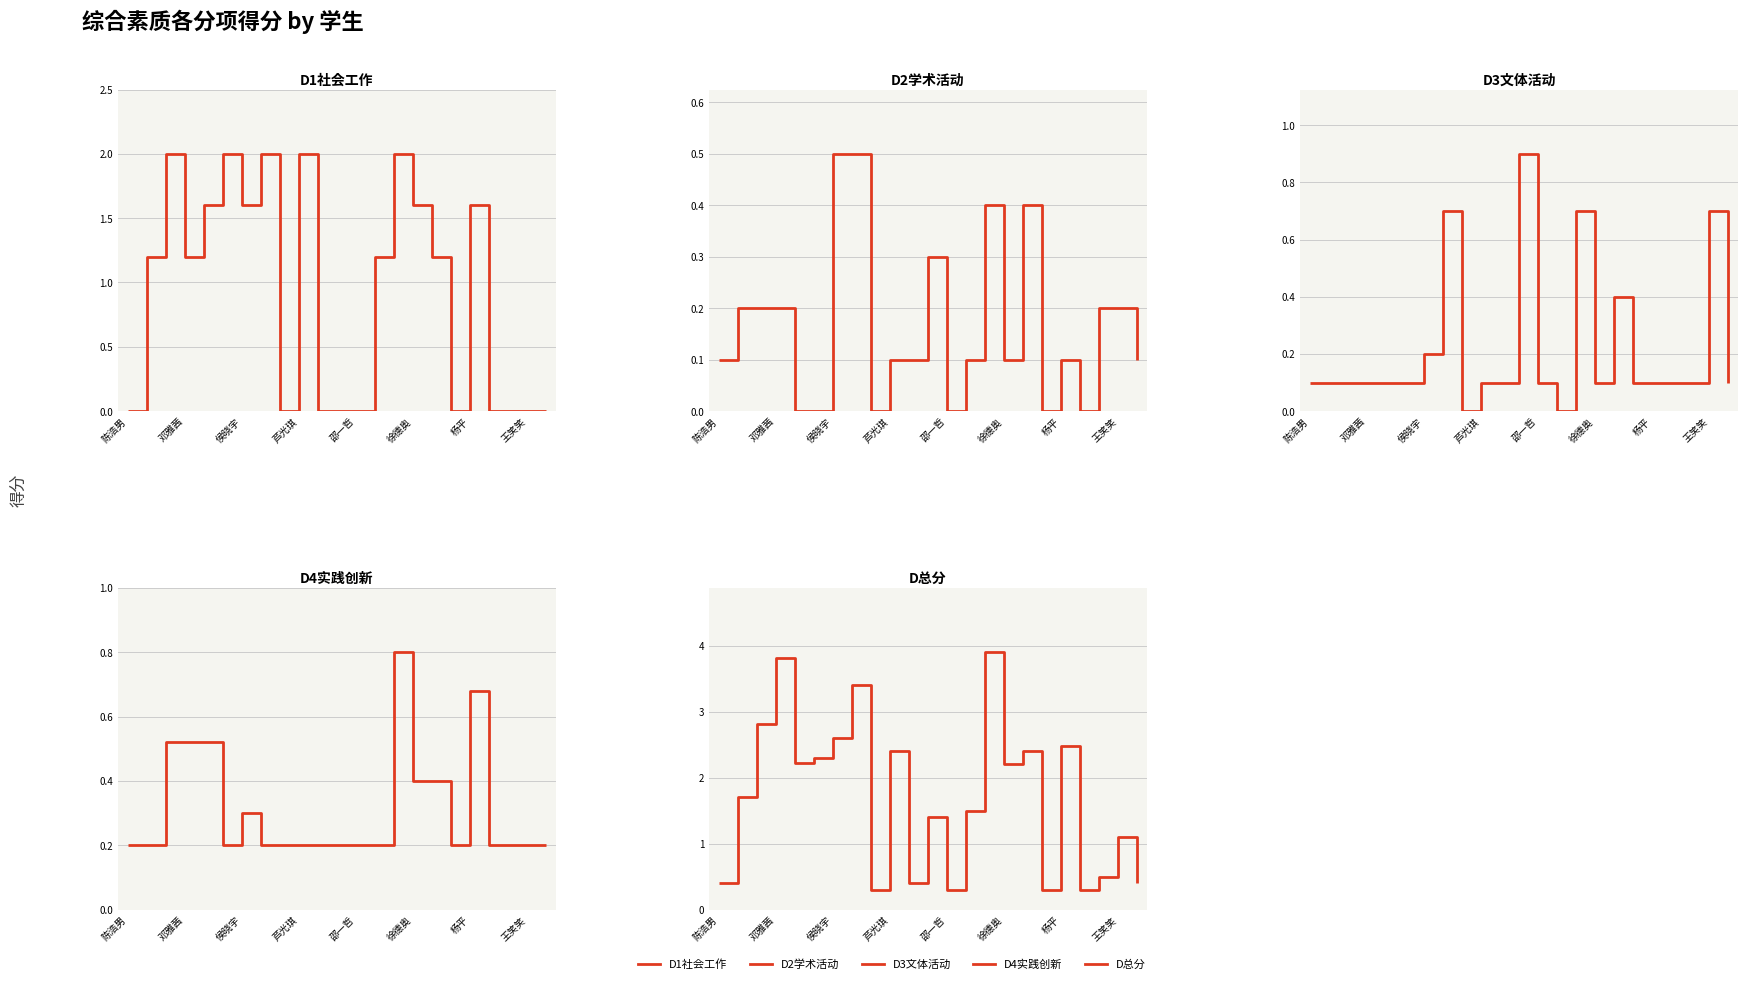

How many data points does each series have?

23